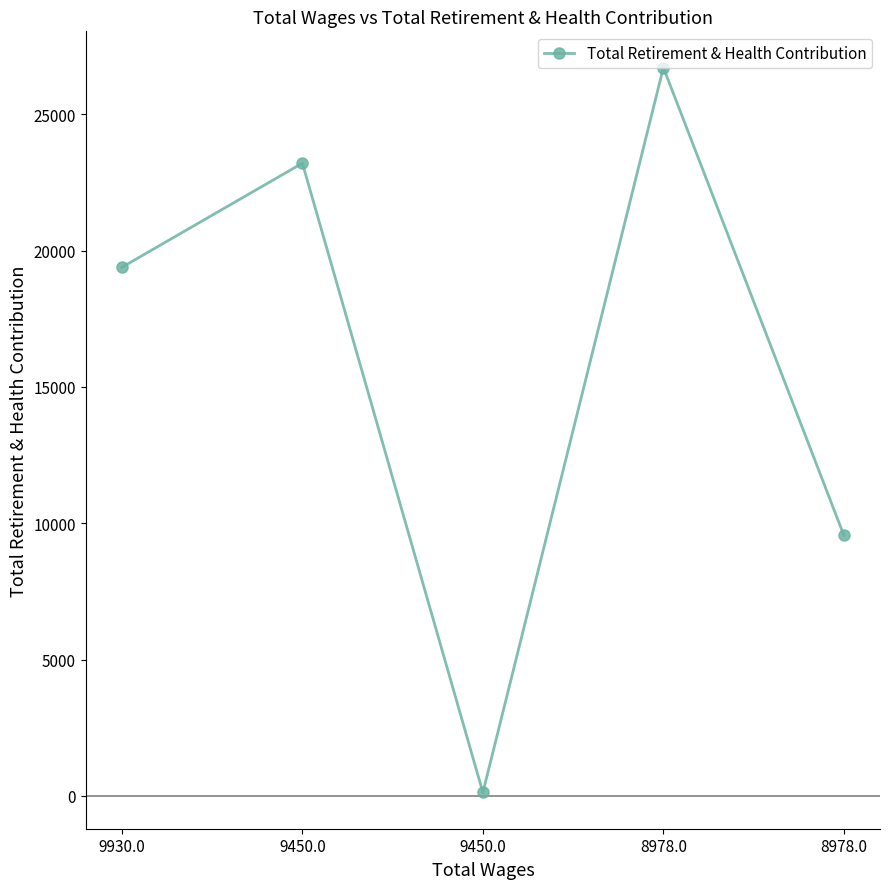

Which category has the highest value across all series?

8978.0